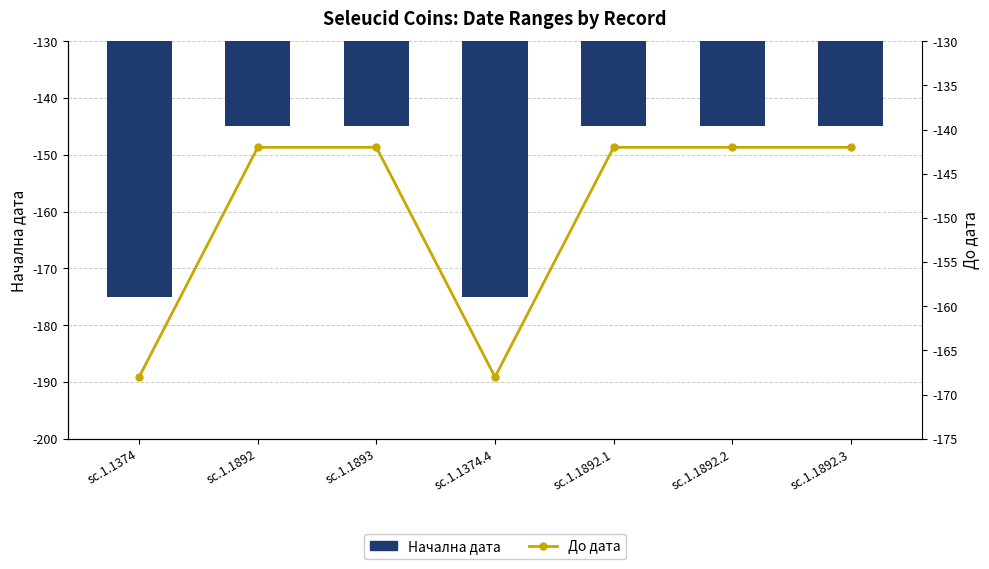

At which category is the sum across all series the highest?

sc.1.1892